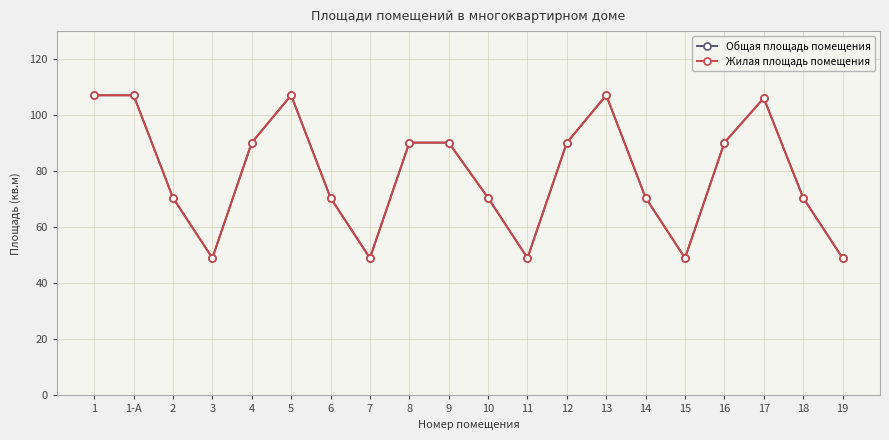

Rank the categories by Общая площадь помещения value from lowest to highest.

3, 7, 11, 15, 19, 2, 6, 10, 14, 18, 4, 8, 9, 12, 16, 17, 1, 1-А, 5, 13